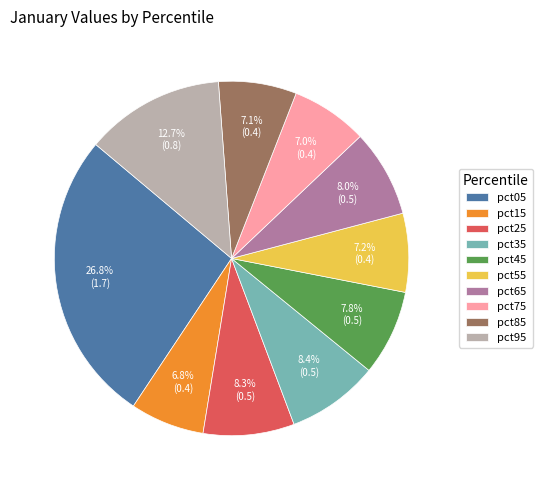

Which slice is the largest?

pct05